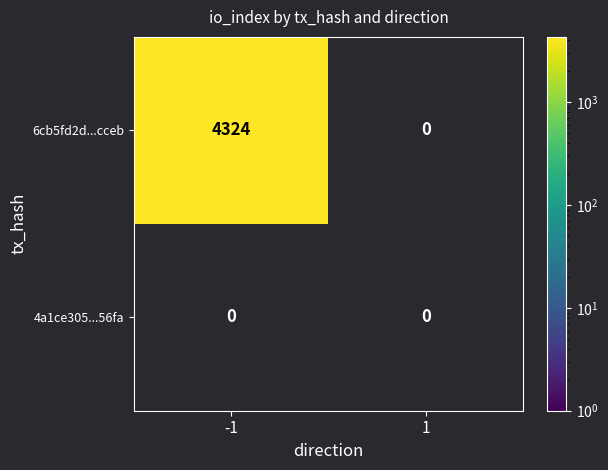

What is the difference between the maximum and minimum values in the 6cb5fd2d...cceb series?

4324